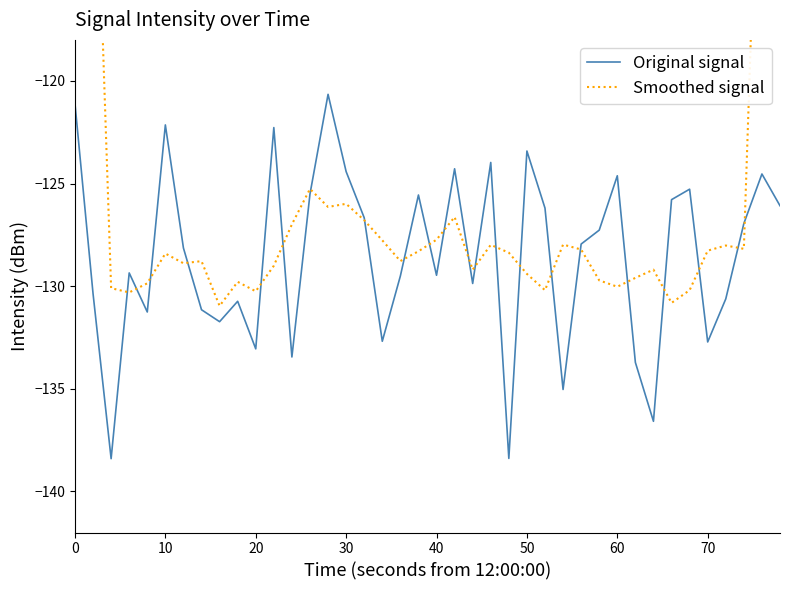

Which series has the widest spread of values?

Smoothed signal